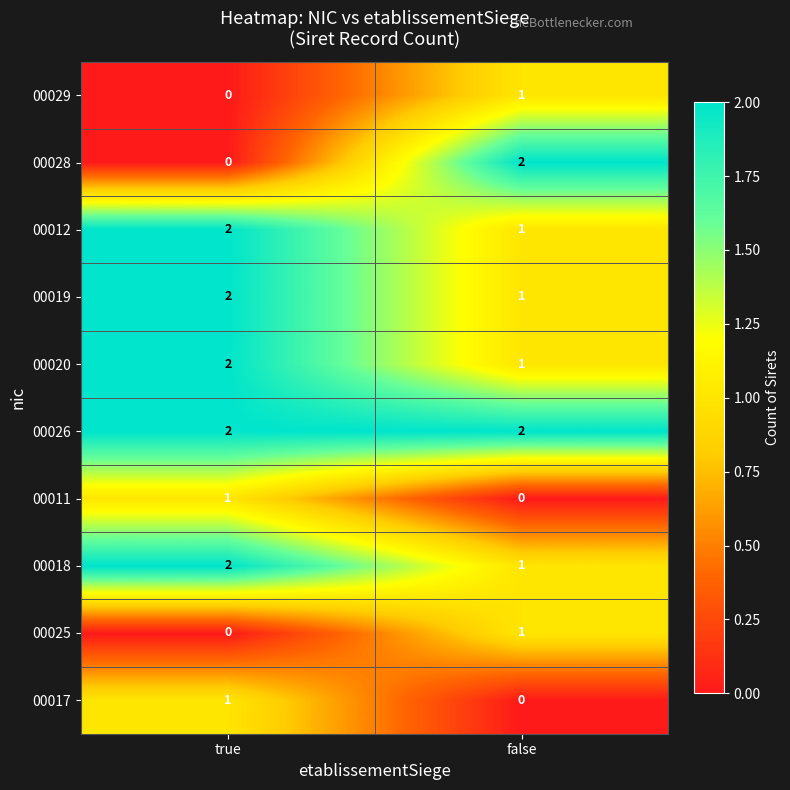

What is the spread (max minus min) of values at false?

2